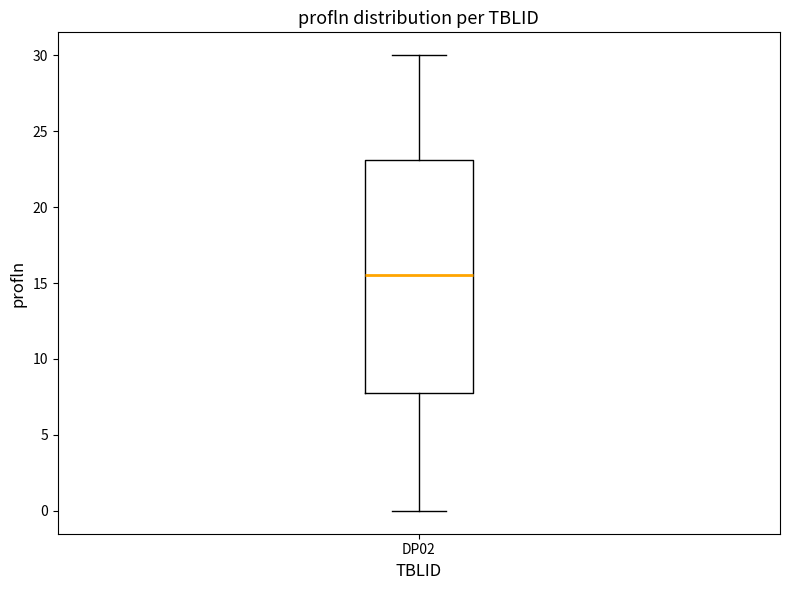

Read this box plot against the y-axis: the position of the median line, the range covered by the box, and the ends of both whiskers. The values are not printed on the chart, so give them approximately, as read against the axis.

median 15.5, box 8.0 to 23.0, whiskers 0.0 to 30.0